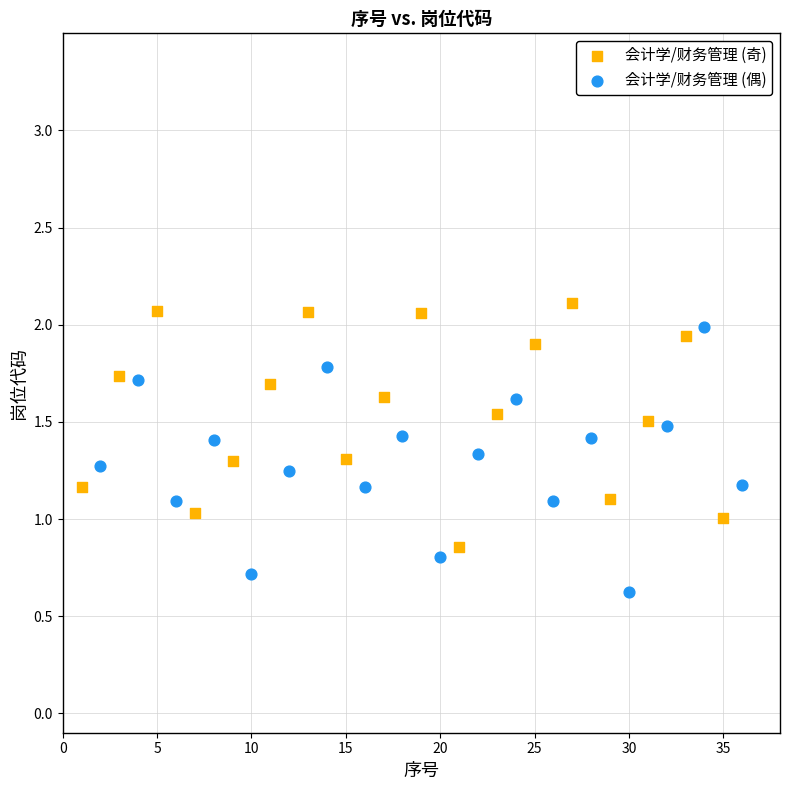

Which series reaches the minimum Y coordinate?

会计学/财务管理 (偶)